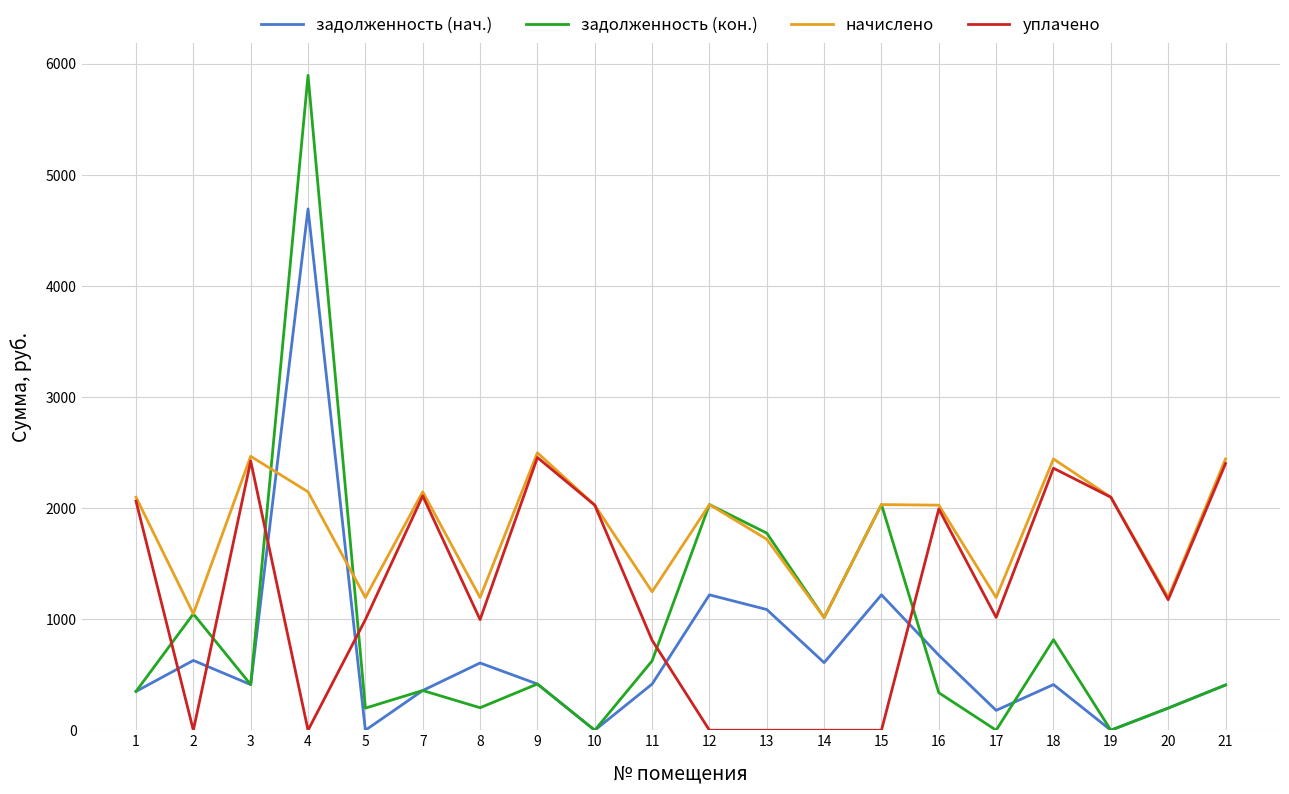

Does the chart display data point markers on the line(s)?

No